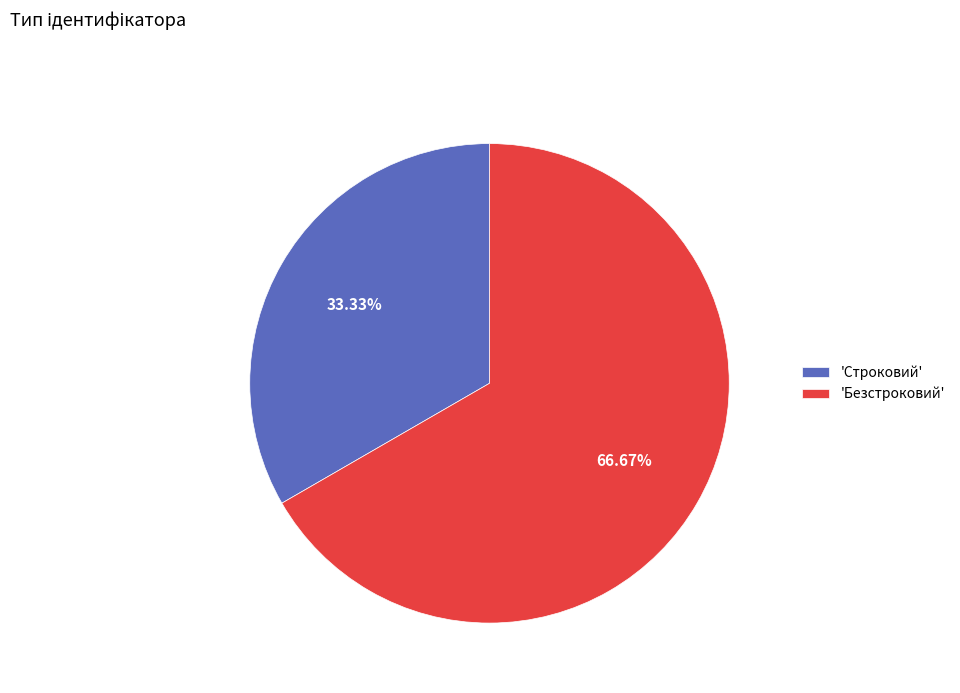

What is the majority slice?

'Безстроковий'